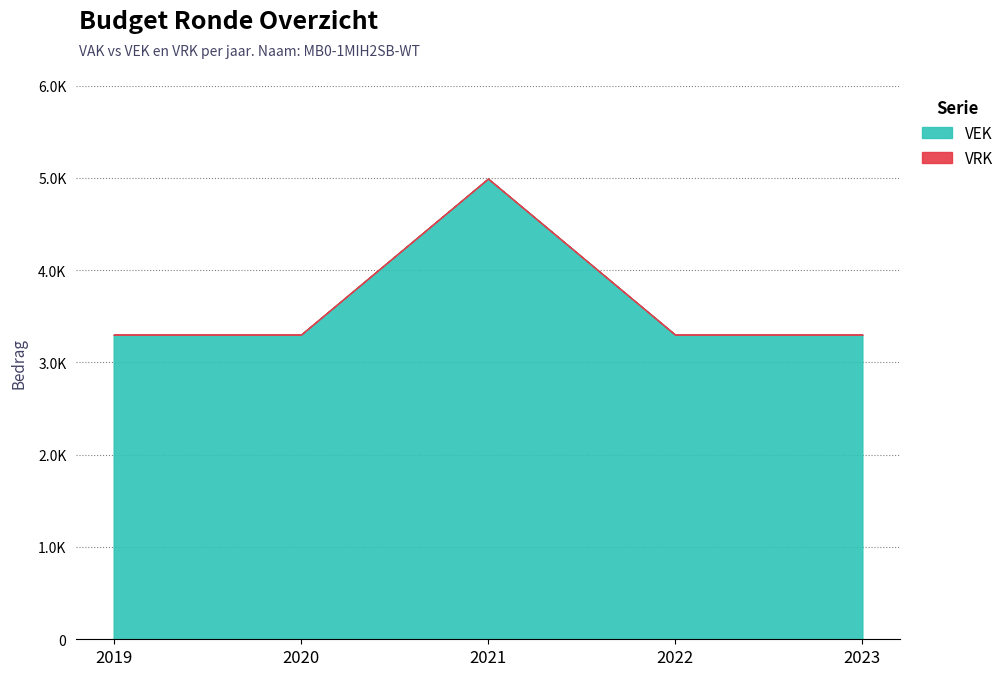

The value at 2023 is 3300. True or false?

True